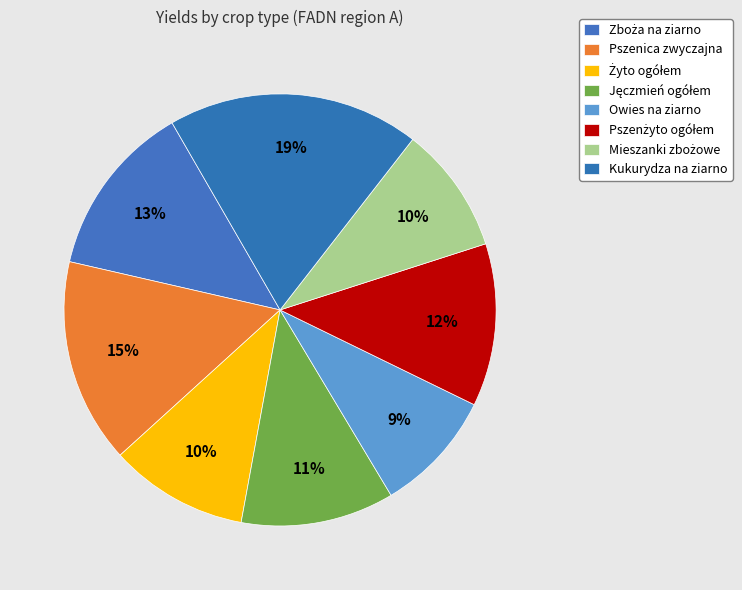

To the nearest percent, what is the average slice percentage?

12%